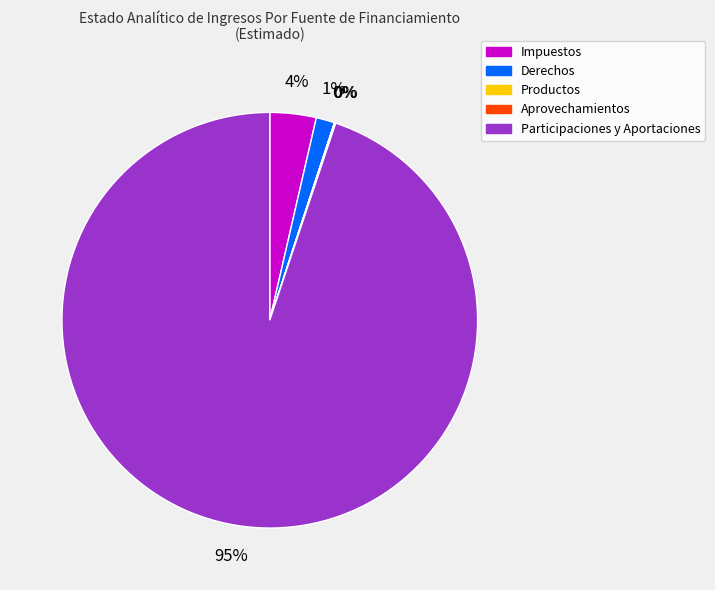

To the nearest percent, what portion does Impuestos represent?

4%